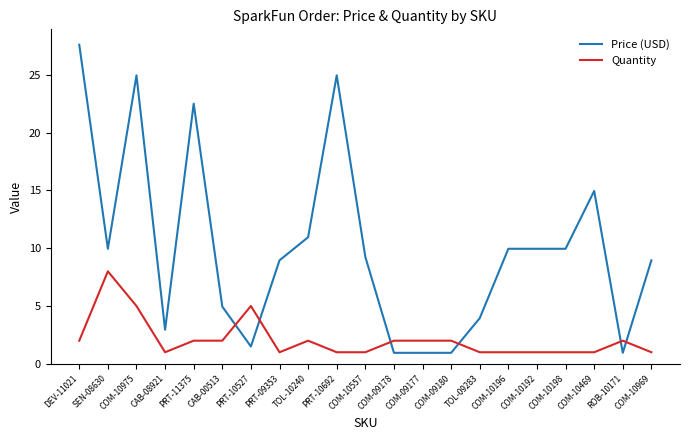

Which series has the largest total across all categories?

Price (USD)